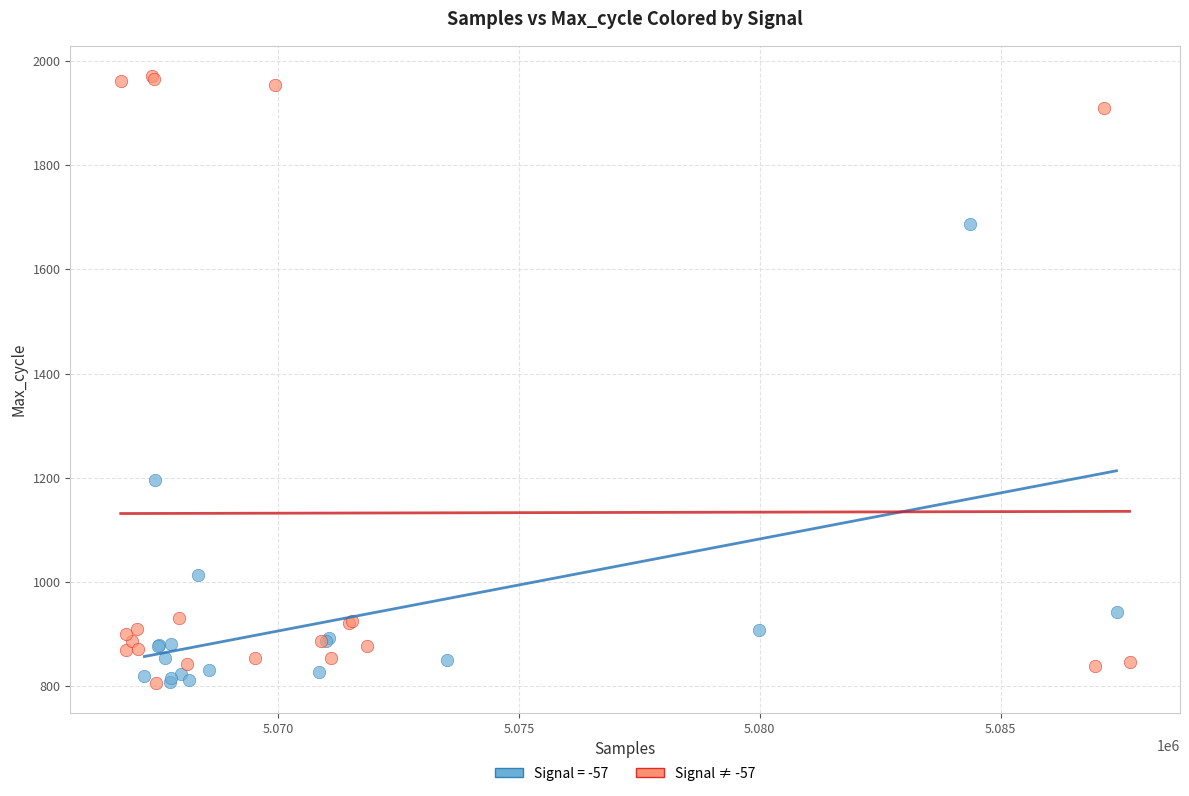

Which series reaches the maximum Y coordinate?

Signal ≠ -57